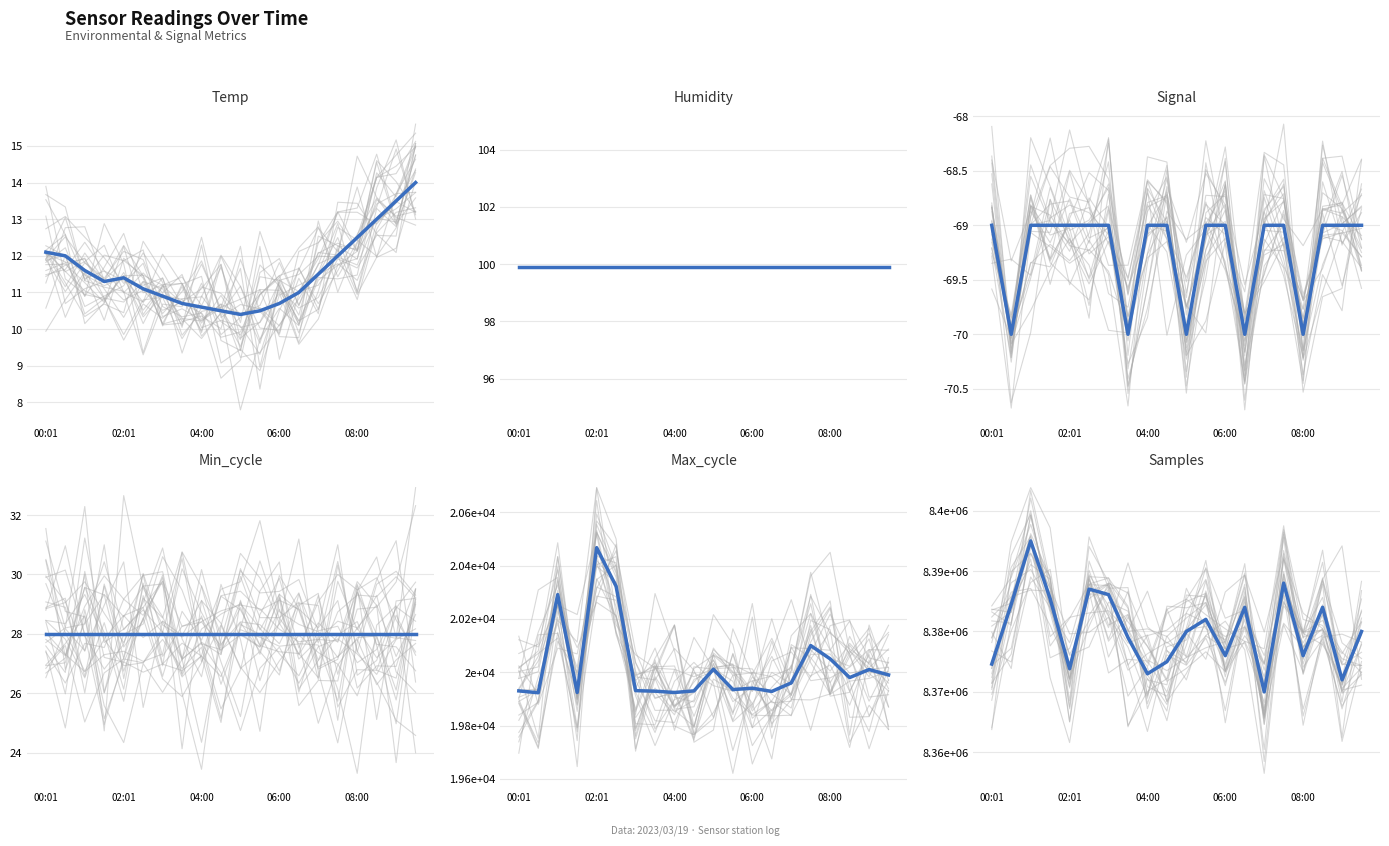

True or false: Samples has more than 2 points higher than both neighbors.

True